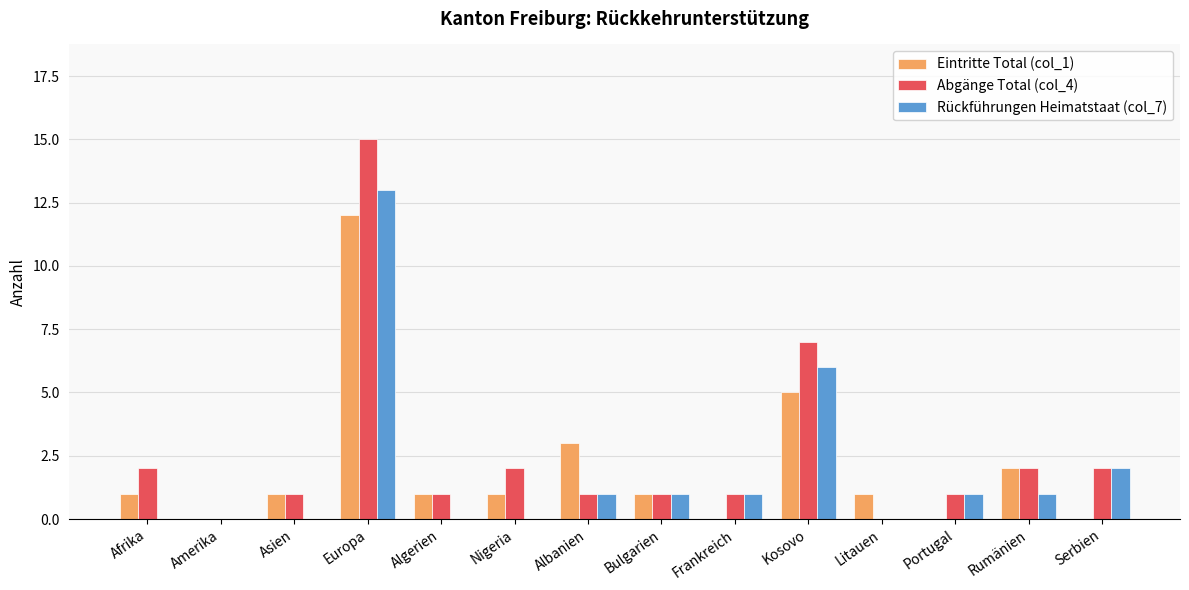

At which category is the sum across all series the highest?

Europa